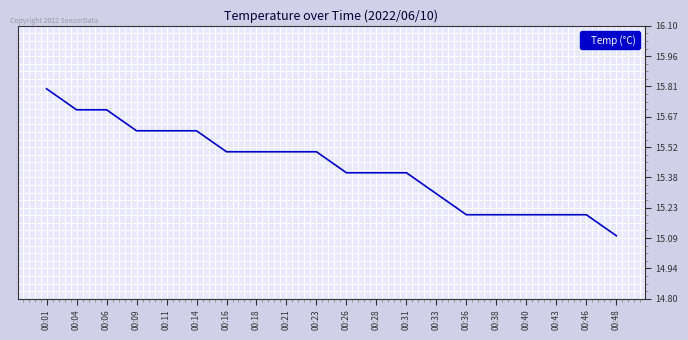

What is the approximate value at 00:33?

15.3